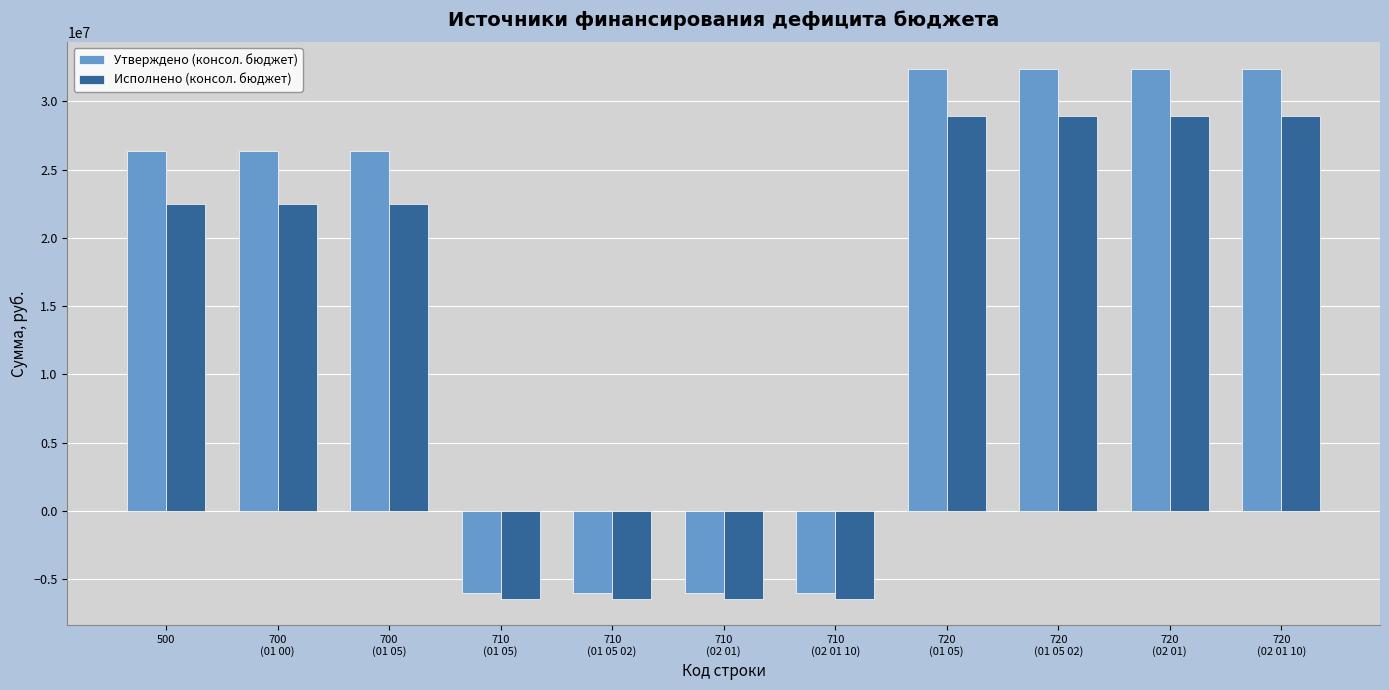

What is the minimum value shown in the chart?

-6412897.0